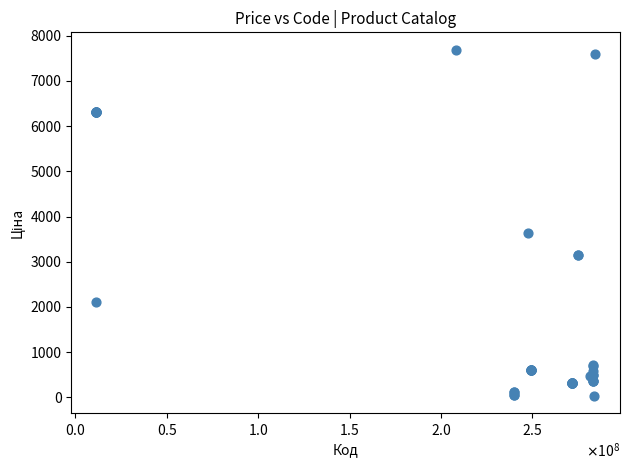

What Y value in the scatter plot is closest to 3862?

3646.5